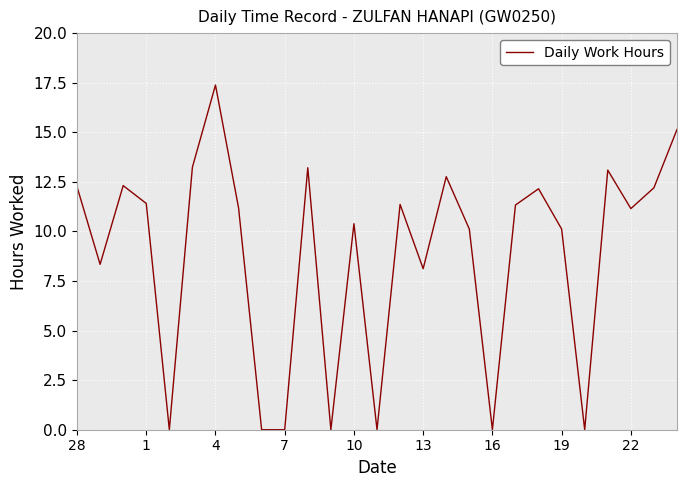

What is the greatest value displayed?

17.4